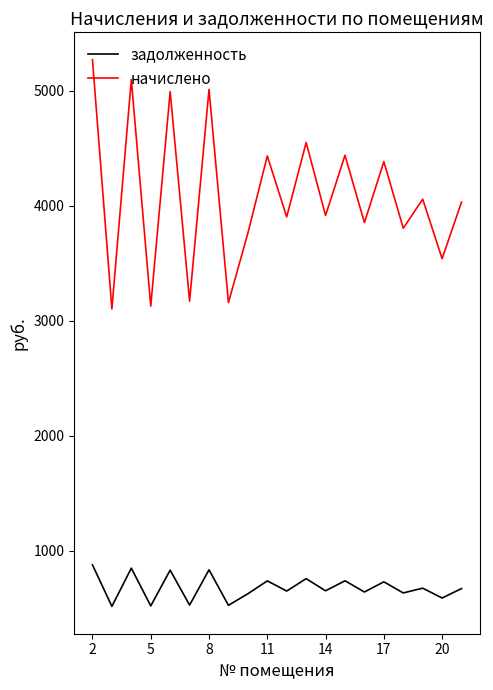

Which series has the widest spread of values?

начислено